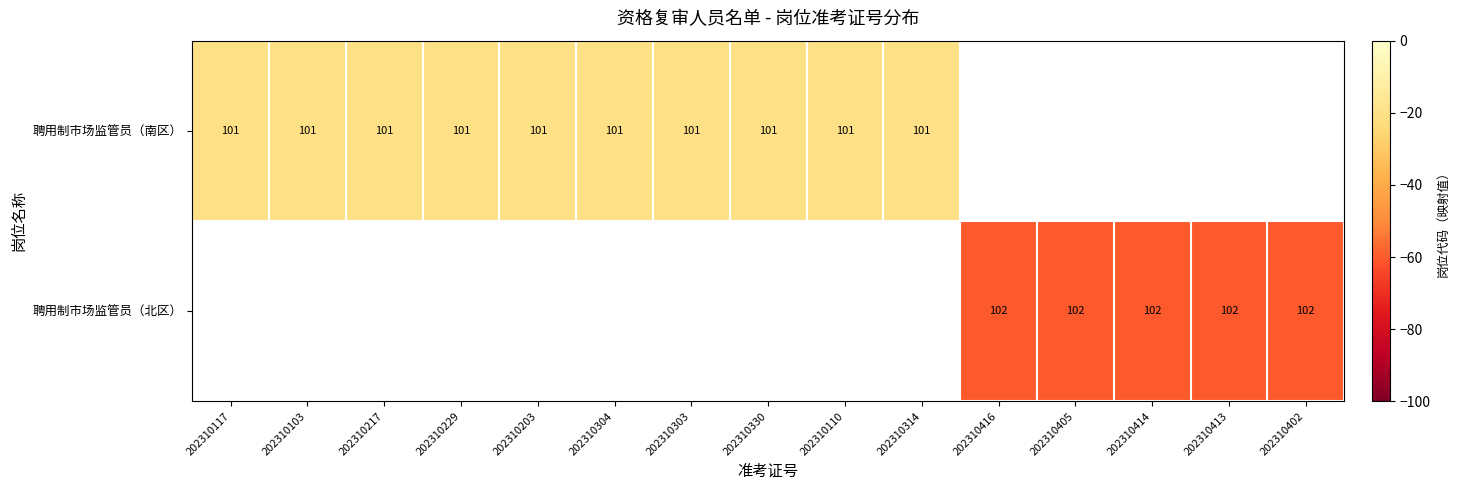

Which category has the lowest value across all series?

202310416